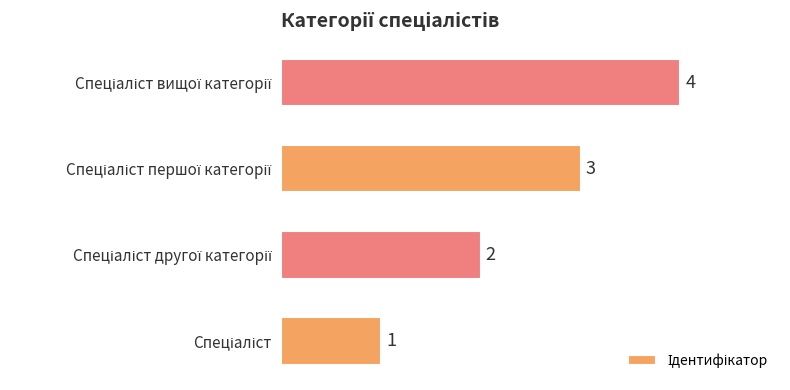

What is the sum of all values?

10